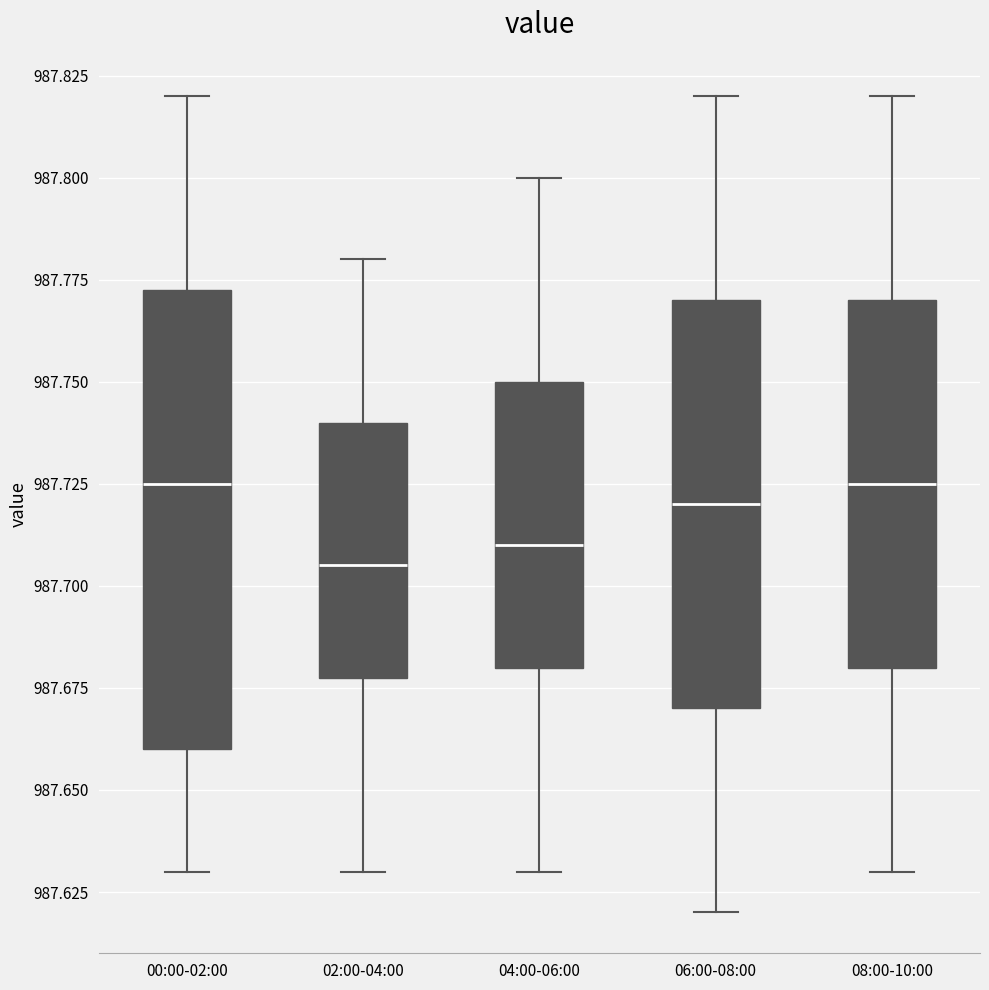

Reading left to right, transcribe this box plot: for each box, give where its median line is, the range the box spans, and where its two whiskers end, as read against the y-axis. The values are not printed on the chart, so give them approximately, as read against the axis.

00:00-02:00: median 987.725, box 987.660 to 987.775, whiskers 987.630 to 987.820
02:00-04:00: median 987.705, box 987.680 to 987.740, whiskers 987.630 to 987.780
04:00-06:00: median 987.710, box 987.680 to 987.750, whiskers 987.630 to 987.800
06:00-08:00: median 987.720, box 987.670 to 987.770, whiskers 987.620 to 987.820
08:00-10:00: median 987.725, box 987.680 to 987.770, whiskers 987.630 to 987.820